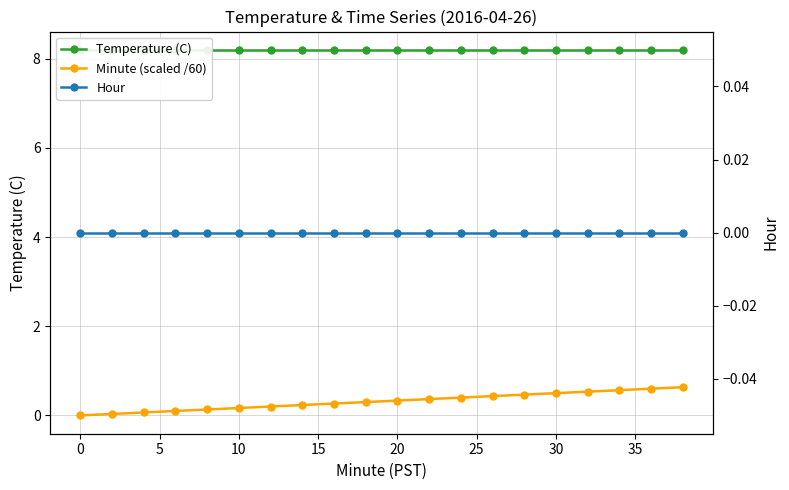

Is the value of Minute (scaled /60) at 35 greater than the value of Temperature (C) at −5?

No